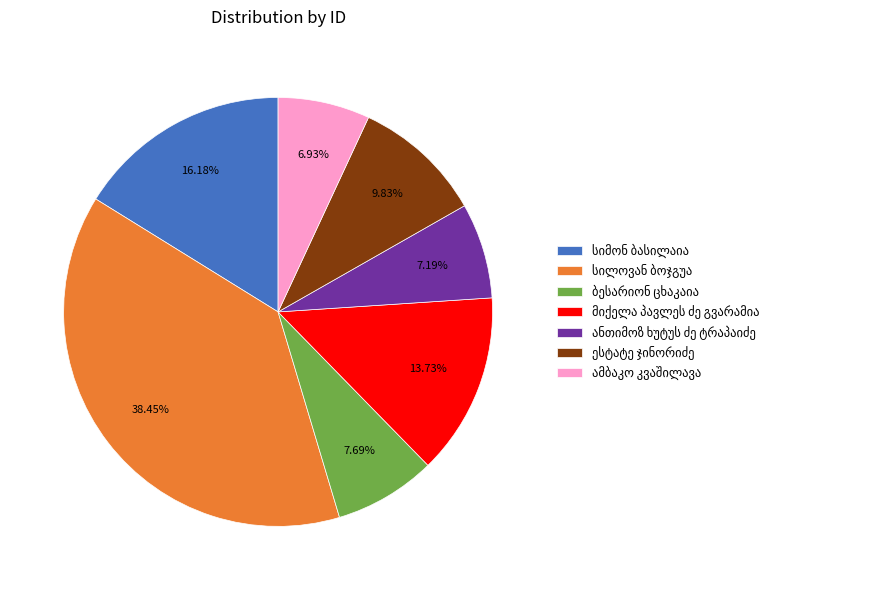

Does any single category account for the majority?

No